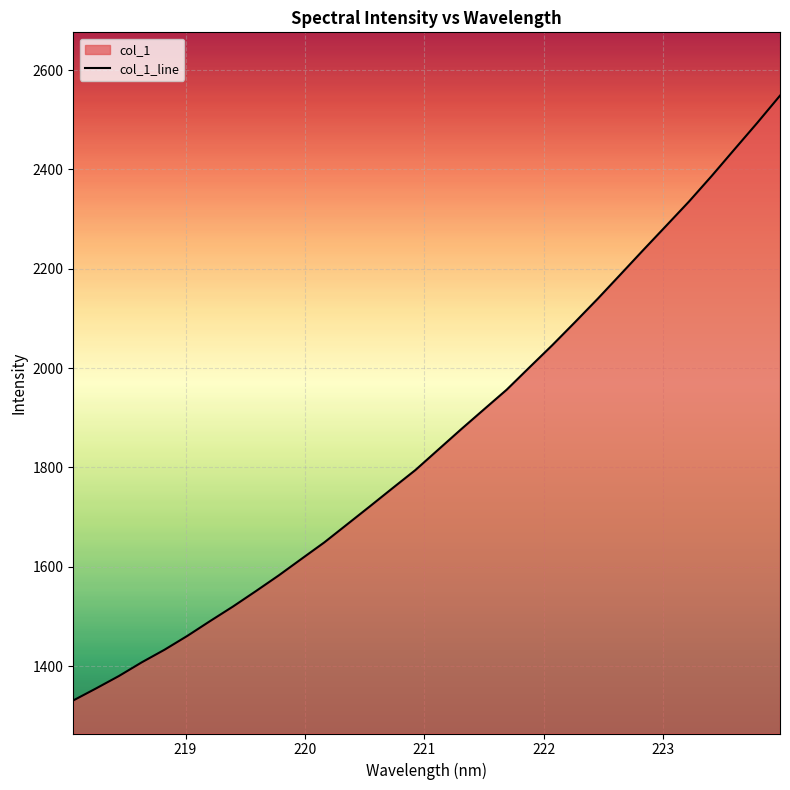

What is the sum of all values?

59520.1